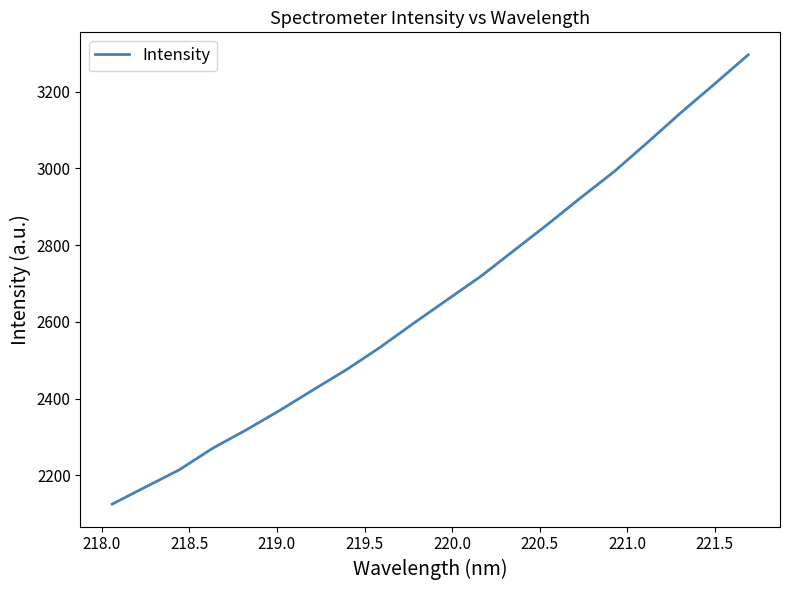

What is the greatest value displayed?

3296.0